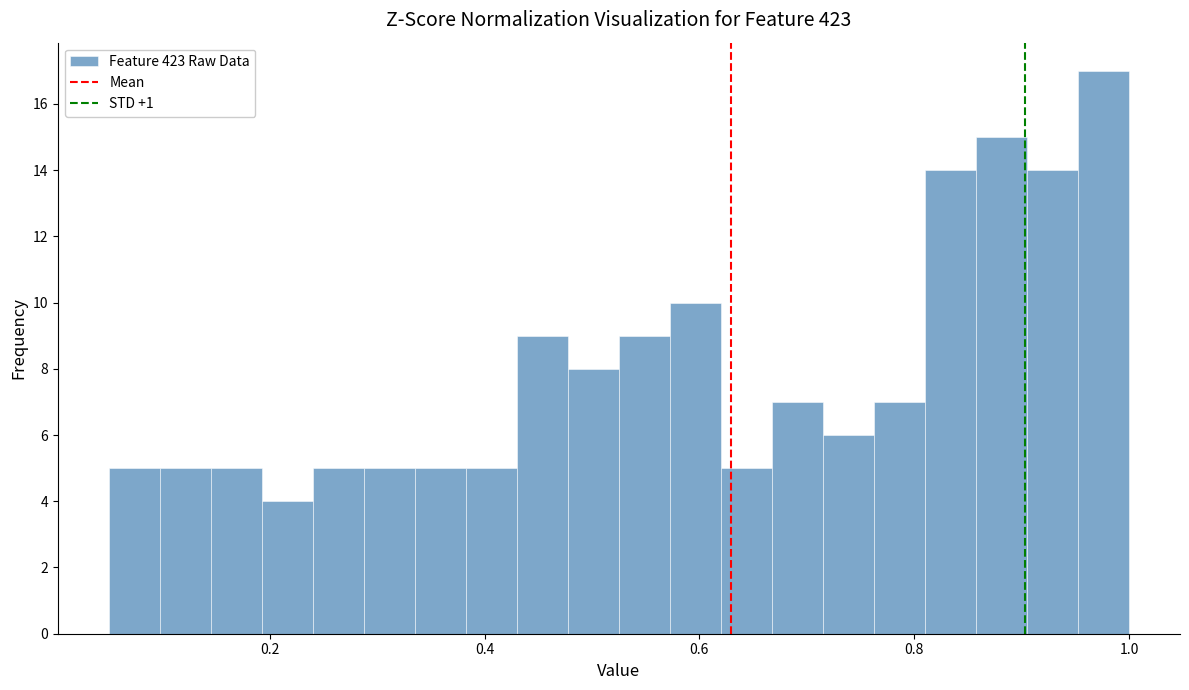

Around what value on the x-axis is the tallest bar? Give the approximate position of its centre, as read against the axis.

0.98